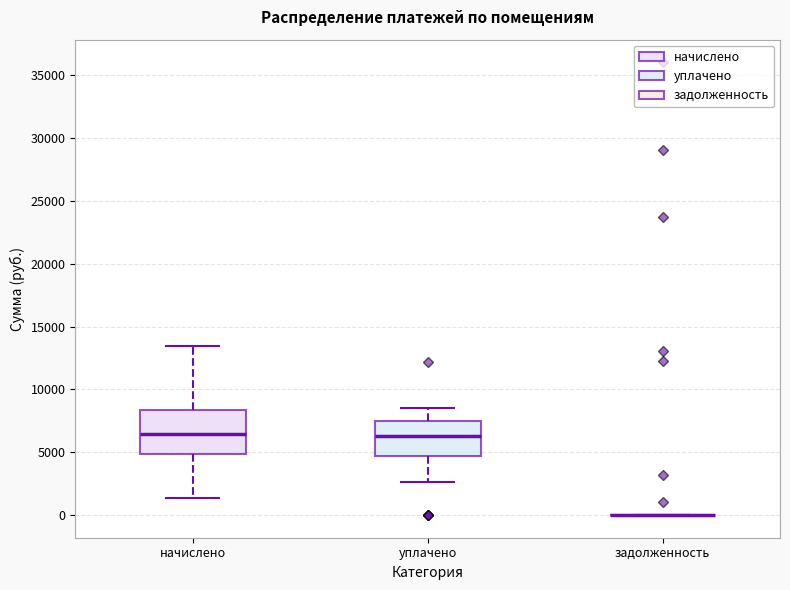

Reading left to right, transcribe this box plot: for each box, give where its median line is, the range the box spans, and where its two whiskers end, as read against the y-axis. The values are not printed on the chart, so give them approximately, as read against the axis.

начислено: median 6500, box 5000 to 8500, whiskers 1500 to 13500
уплачено: median 6500, box 4500 to 7500, whiskers 2500 to 8500
задолженность: box collapsed to a line at 0, whiskers 0 to 0